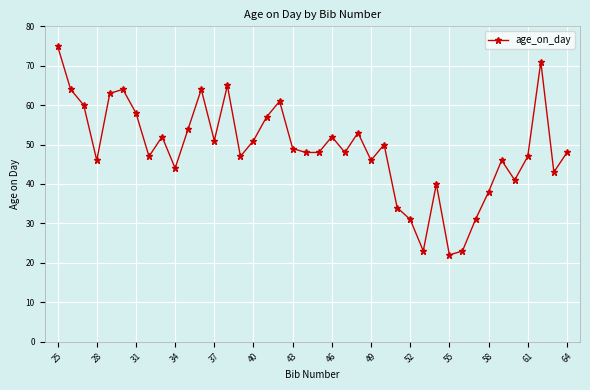

What is the minimum value shown in the chart?

22